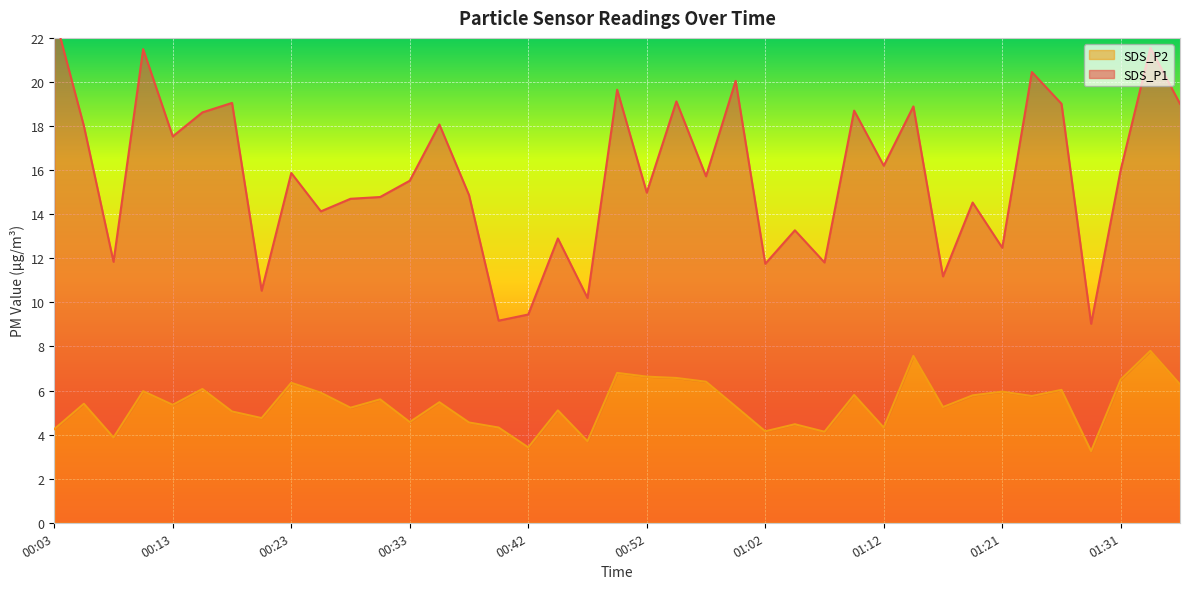

At which category does the chart reach its minimum across all series?

01:29